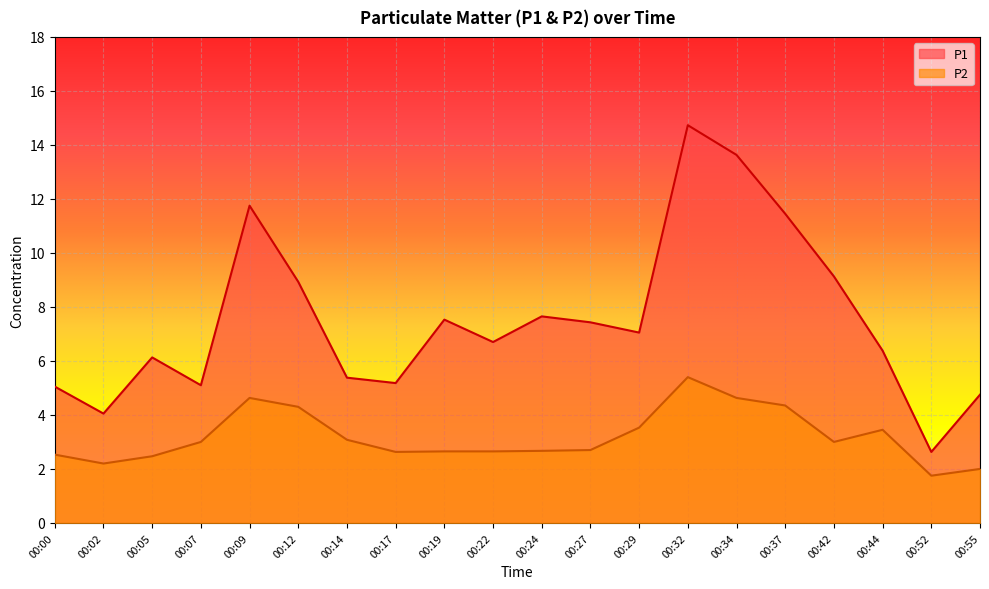

Which series has the largest total across all categories?

P1